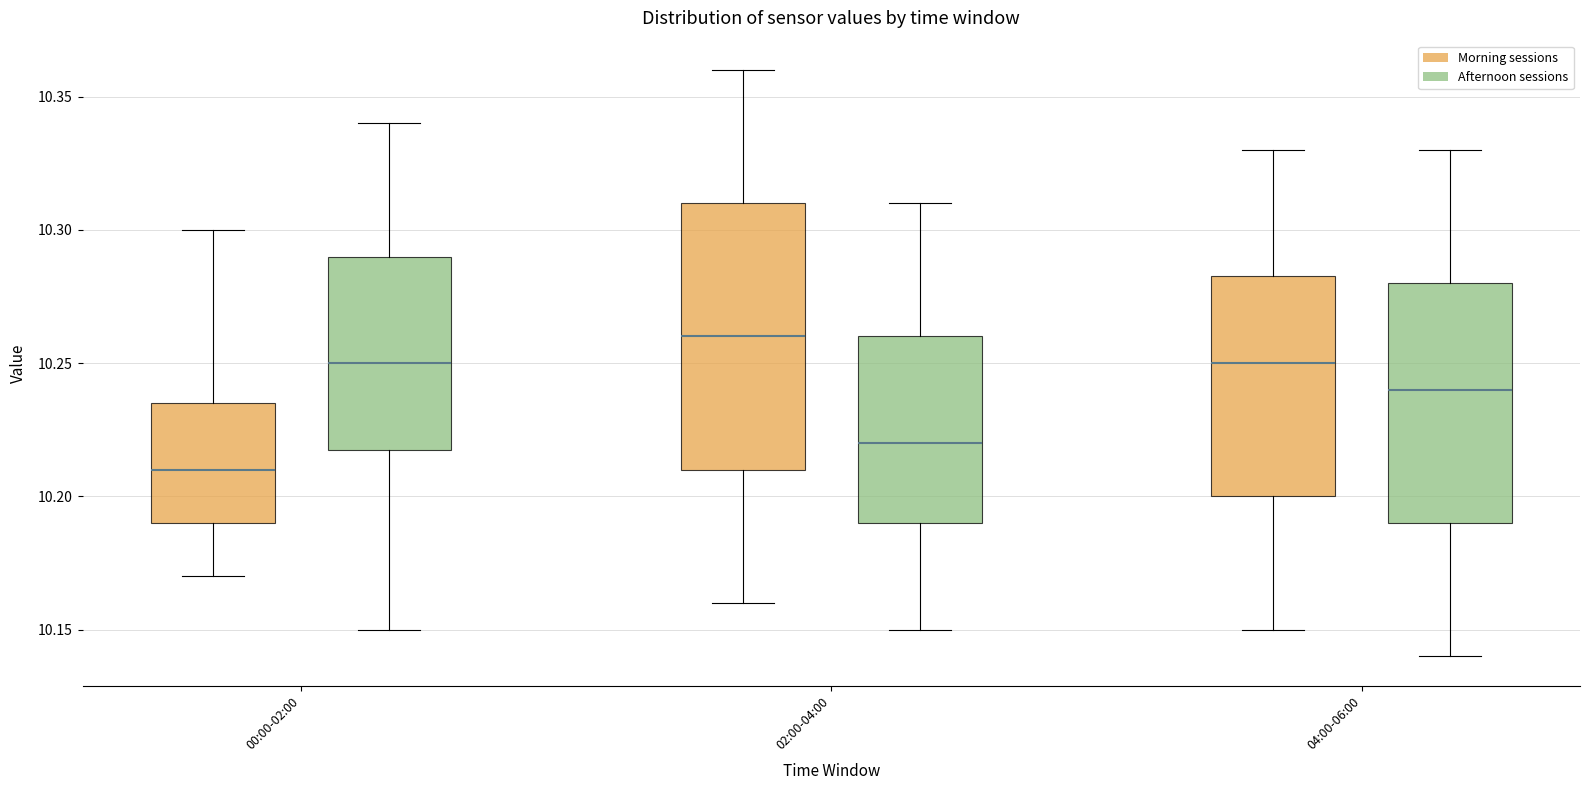

Comparing the boxes themselves (not the whiskers), which one is the tallest?

02:00-04:00 (Morning sessions)